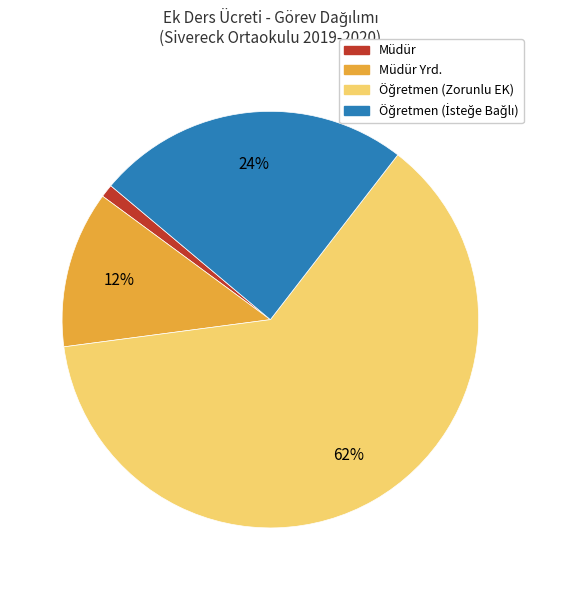

To the nearest percent, what is the average slice percentage?

25%